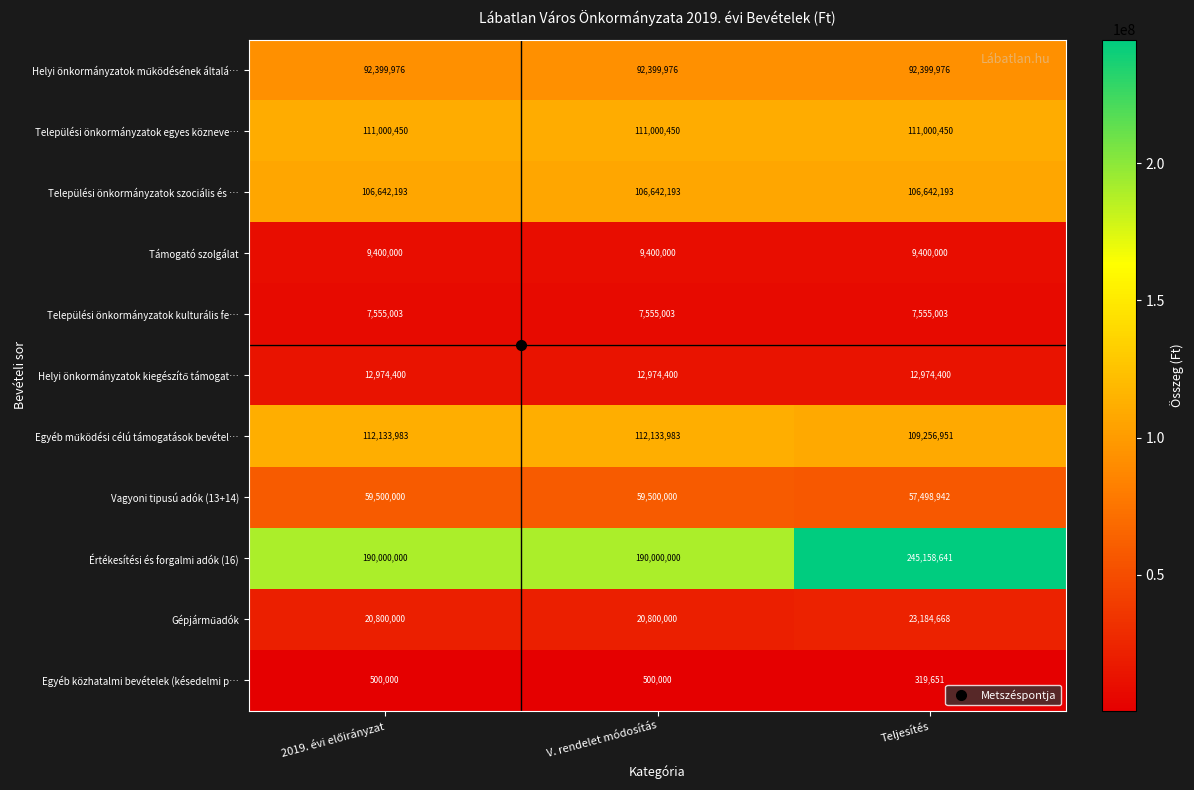

The value of Települési önkormányzatok szociális és … at Teljesítés is 106642193. True or false?

True